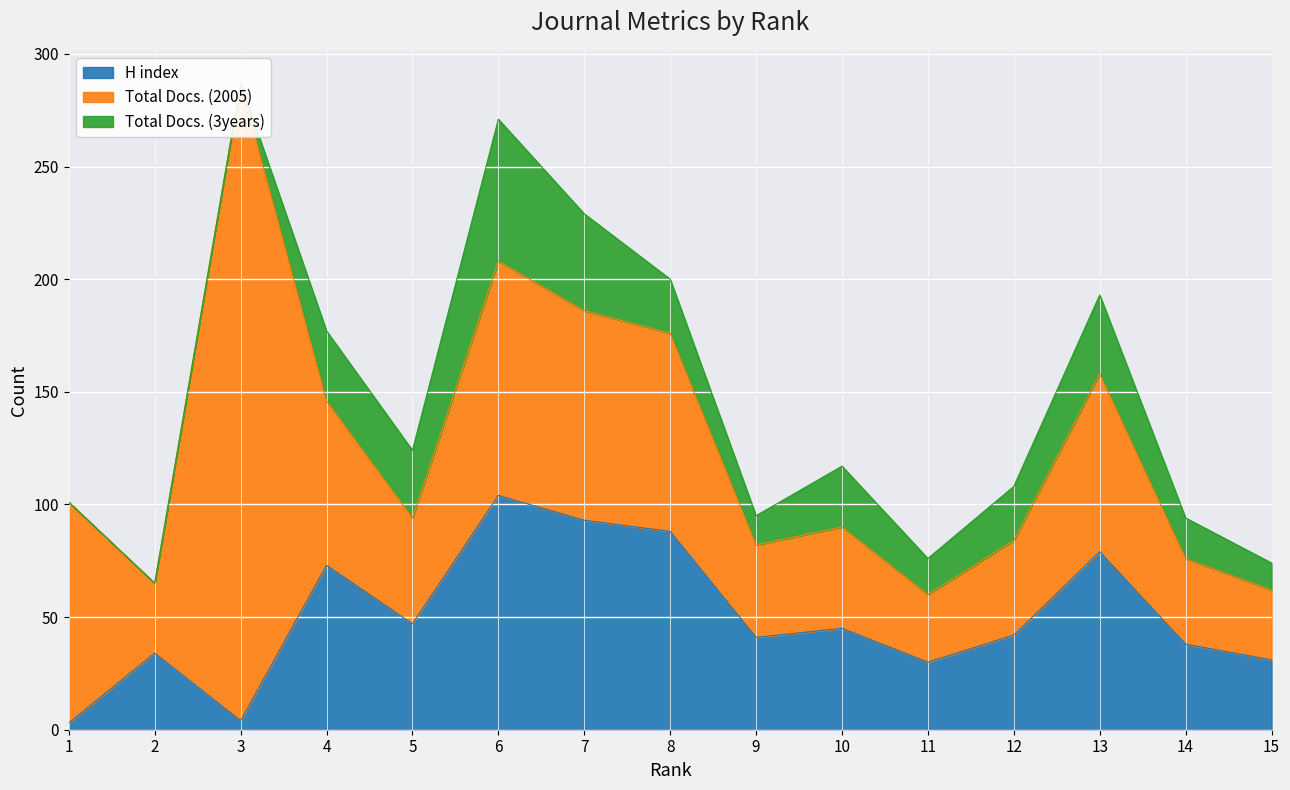

True or false: Total Docs. (3years) and H index intersect in this chart.

False